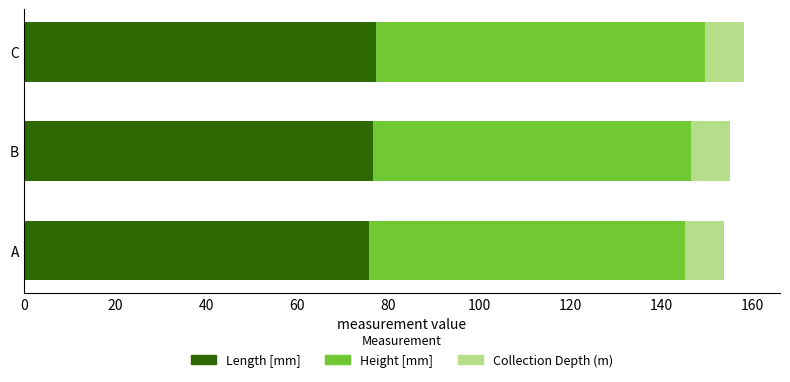

What is the total value across all series at A?

153.7